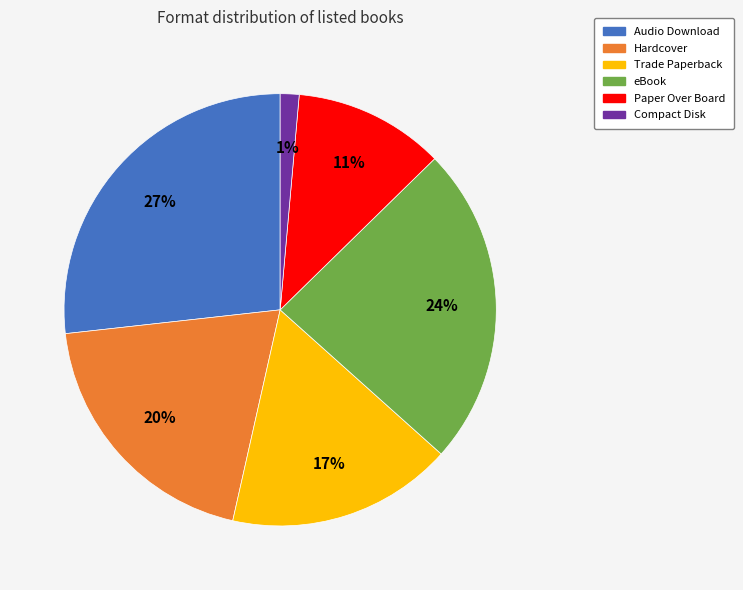

Is it true that Trade Paperback is 17% of the pie?

True